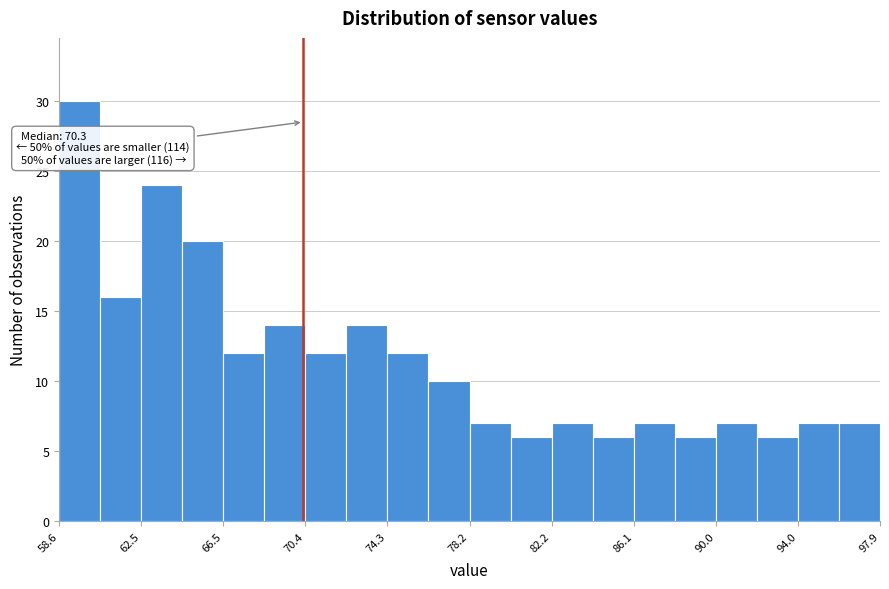

Read against the x-axis, roughly where is the centre of the tallest bar?

59.5